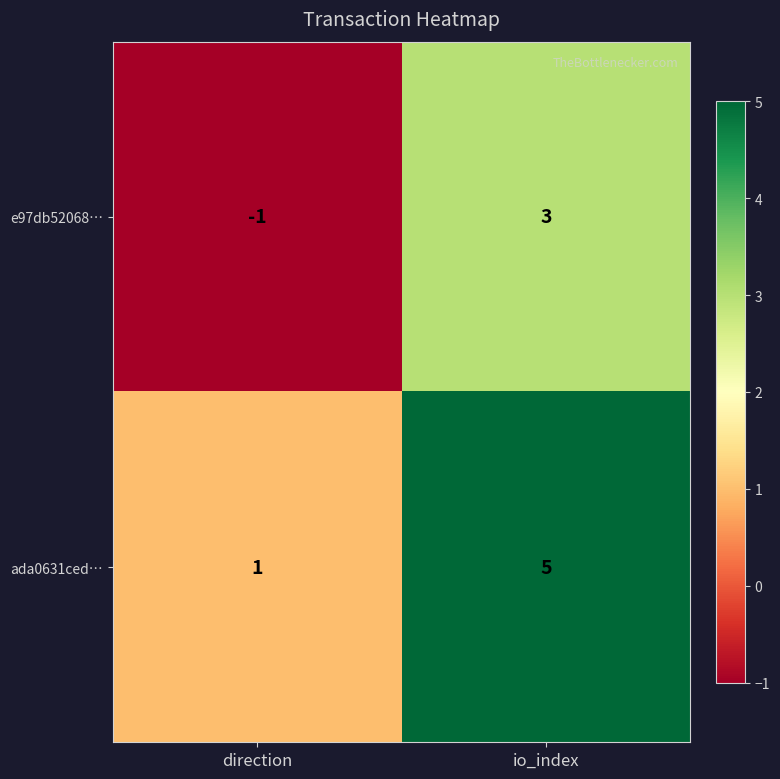

Reading left to right, extract all data points from this chart.

e97db52068…: direction=-1	io_index=3
ada0631ced…: direction=1	io_index=5